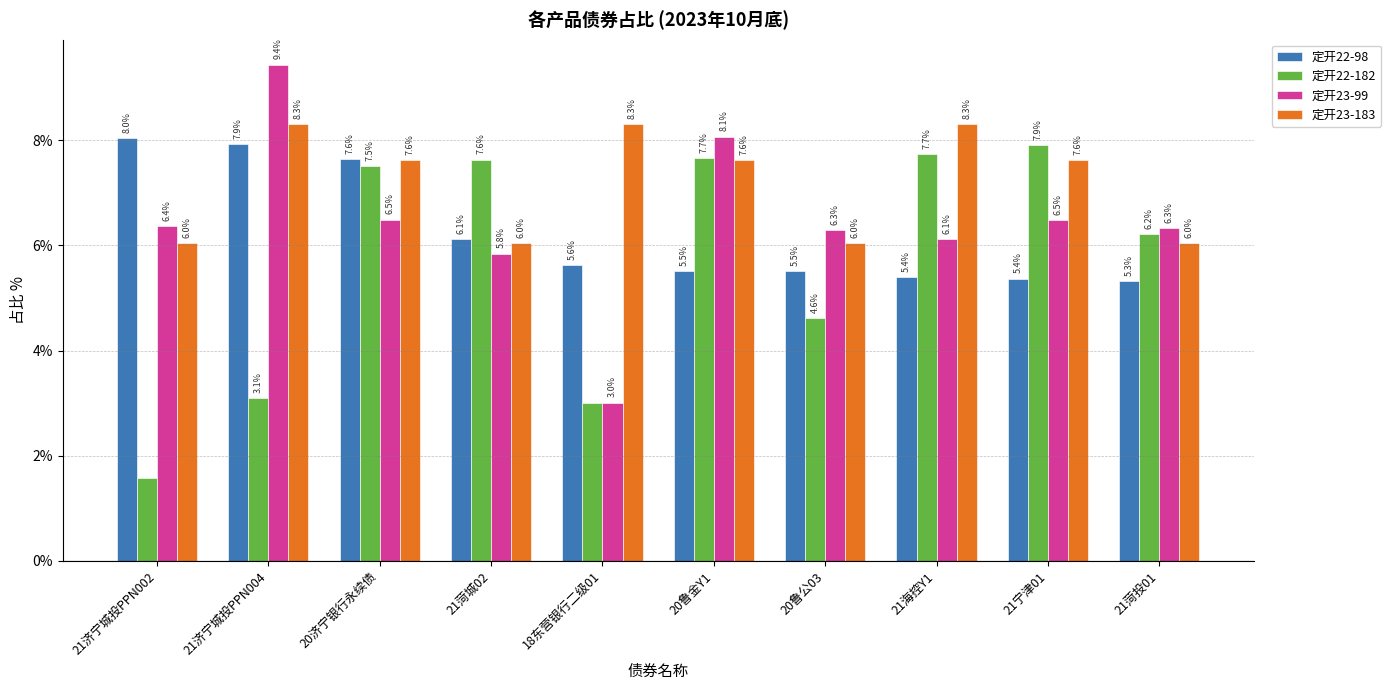

What are all the series names shown in the legend?

定开22-98, 定开22-182, 定开23-99, 定开23-183